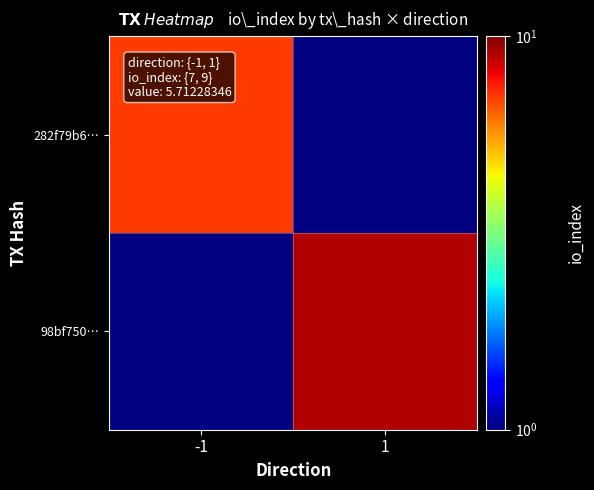

Which has a higher value, 1 or -1?

-1